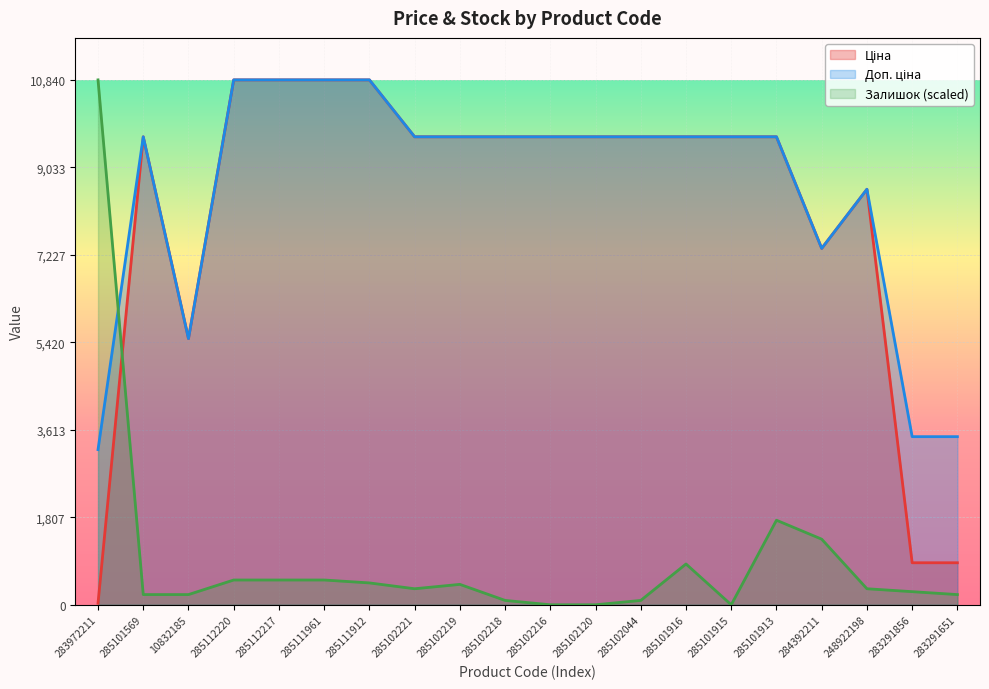

What is the total value across all series at 284392211?

16075.4